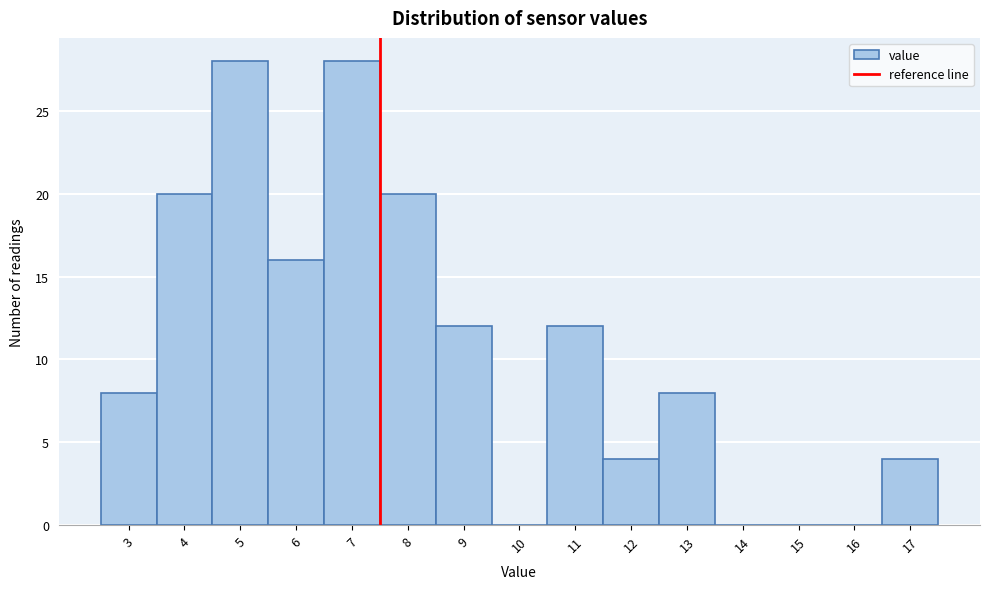

Reading left to right, extract all data points from this chart.

3=8	4=20	5=28	6=16	7=28	8=20	9=12	10=0	11=12	12=4	13=8	14=0	15=0	16=0	17=4